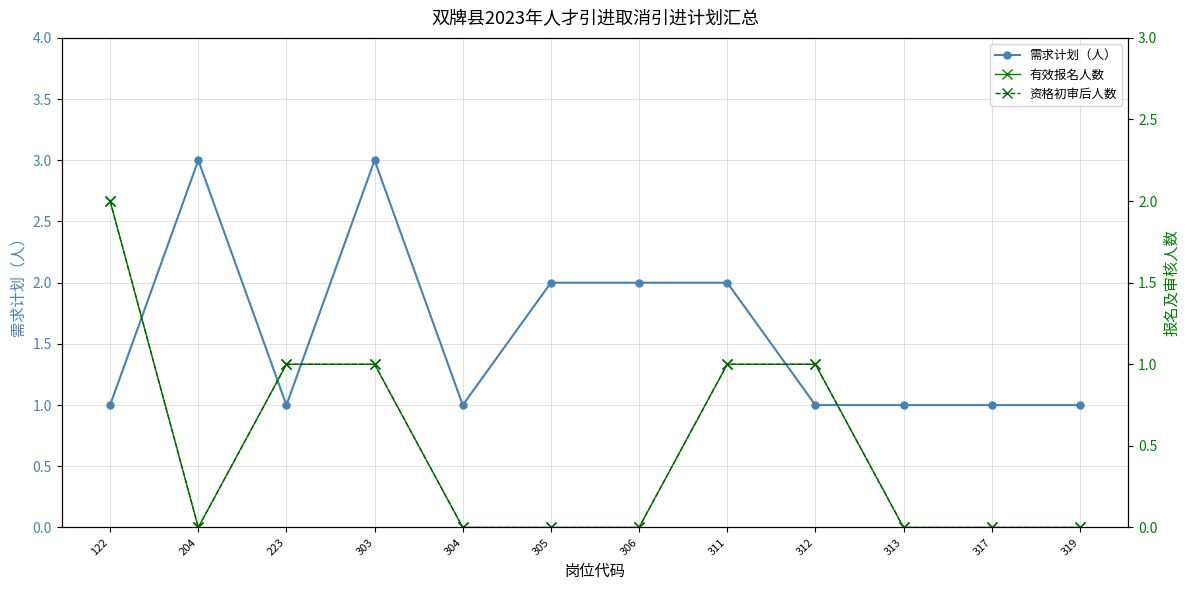

Is this an area chart (filled region under the line)?

No